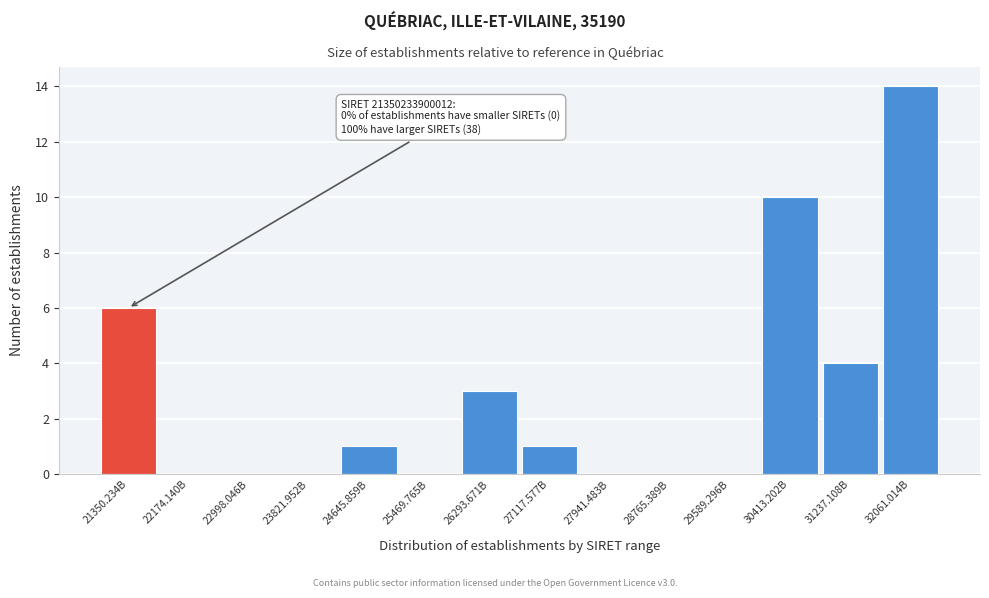

Reading left to right, extract all data points from this chart.

21350.234B=6	22174.140B=0	22998.046B=0	23821.952B=0	24645.859B=1	25469.765B=0	26293.671B=3	27117.577B=1	27941.483B=0	28765.389B=0	29589.296B=0	30413.202B=10	31237.108B=4	32061.014B=14